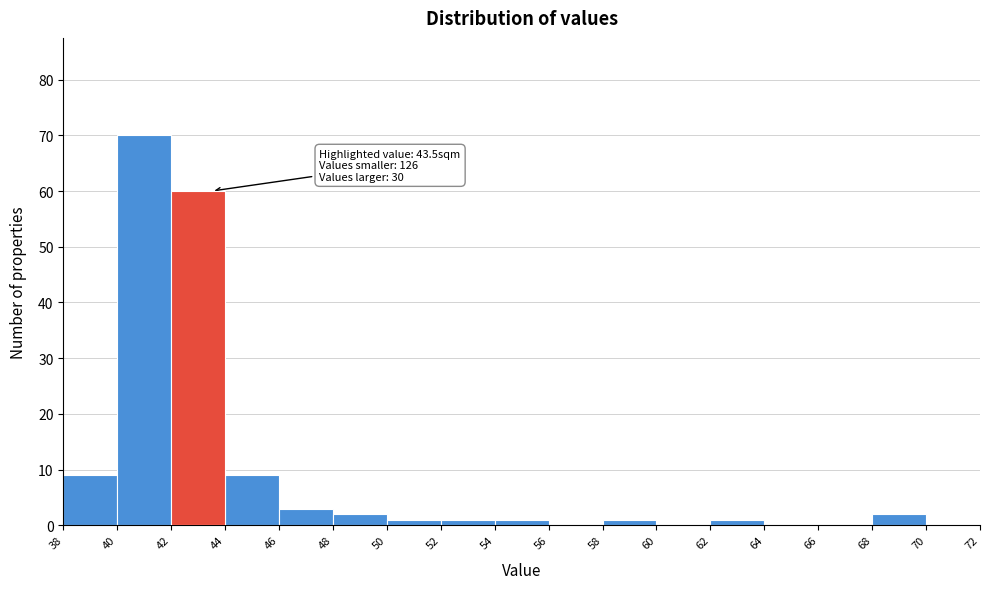

Over which range of the x-axis is the bar tallest?

40 to 42